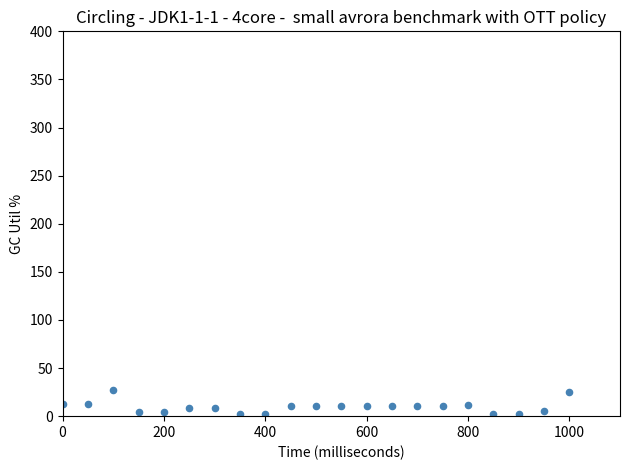

What is the range of Y values (max minus min)?

25.4